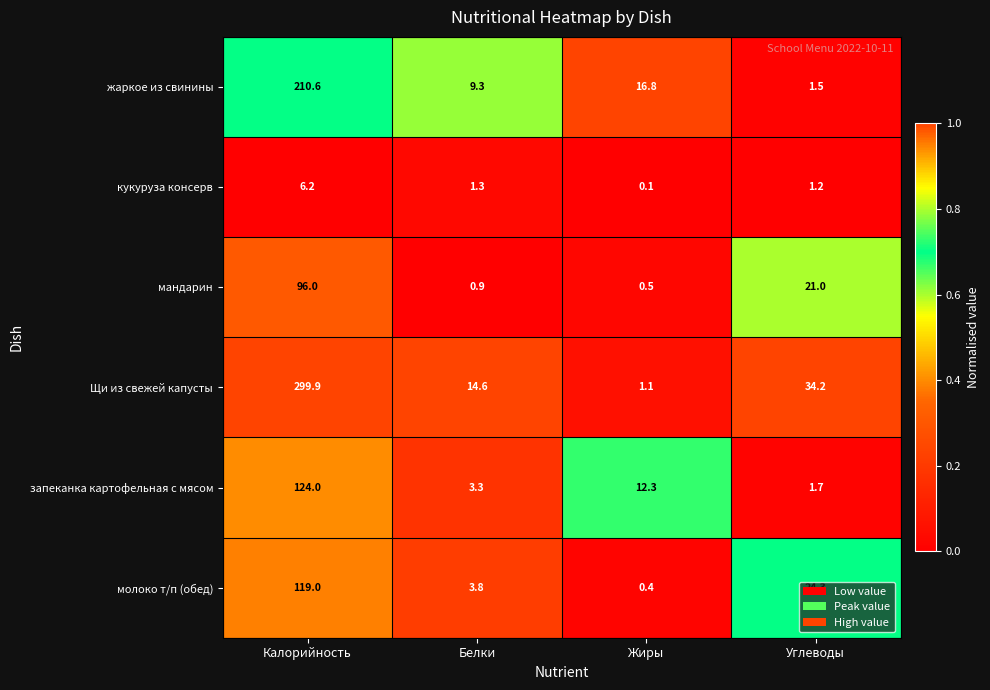

Is the value of Щи из свежей капусты at Калорийность greater than the value of жаркое из свинины at Жиры?

Yes